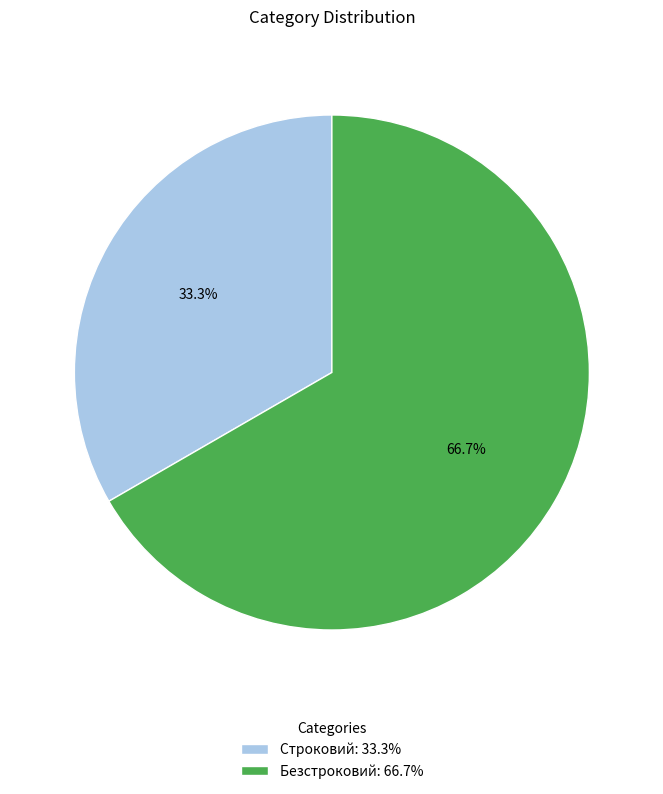

How many slices are in this pie chart?

2